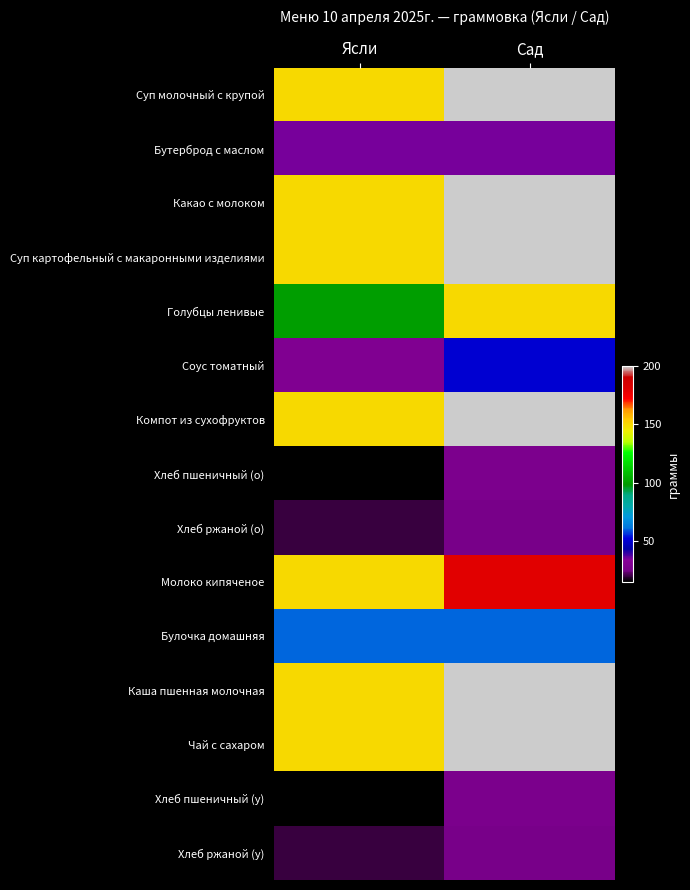

Reading left to right, extract all data points from this chart.

Суп молочный с крупой: Ясли=150.0	Сад=200.0
Бутерброд с маслом: Ясли=35.0	Сад=35.0
Какао с молоком: Ясли=150.0	Сад=200.0
Суп картофельный с макаронными изделиями: Ясли=150.0	Сад=200.0
Голубцы ленивые: Ясли=100.0	Сад=150.0
Соус томатный: Ясли=30.0	Сад=50.0
Компот из сухофруктов: Ясли=150.0	Сад=200.0
Хлеб пшеничный (о): Ясли=15.0	Сад=27.4
Хлеб ржаной (о): Ясли=20.0	Сад=25.4
Молоко кипяченое: Ясли=150.0	Сад=180.0
Булочка домашняя: Ясли=60.0	Сад=60.0
Каша пшенная молочная: Ясли=150.0	Сад=200.0
Чай с сахаром: Ясли=150.0	Сад=200.0
Хлеб пшеничный (у): Ясли=15.0	Сад=27.2
Хлеб ржаной (у): Ясли=20.0	Сад=25.4